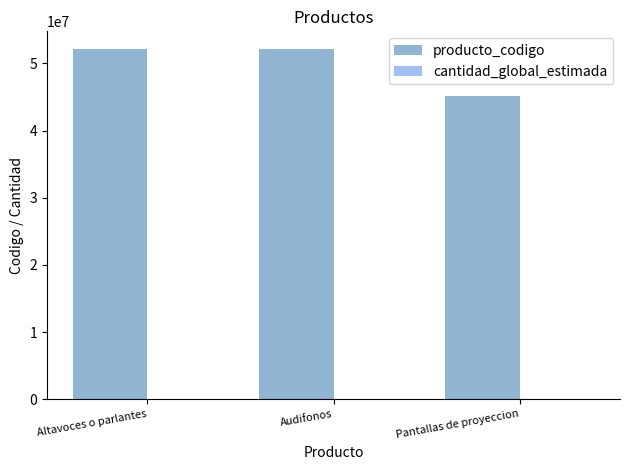

Which series changed the most between Audifonos and Pantallas de proyeccion?

producto_codigo